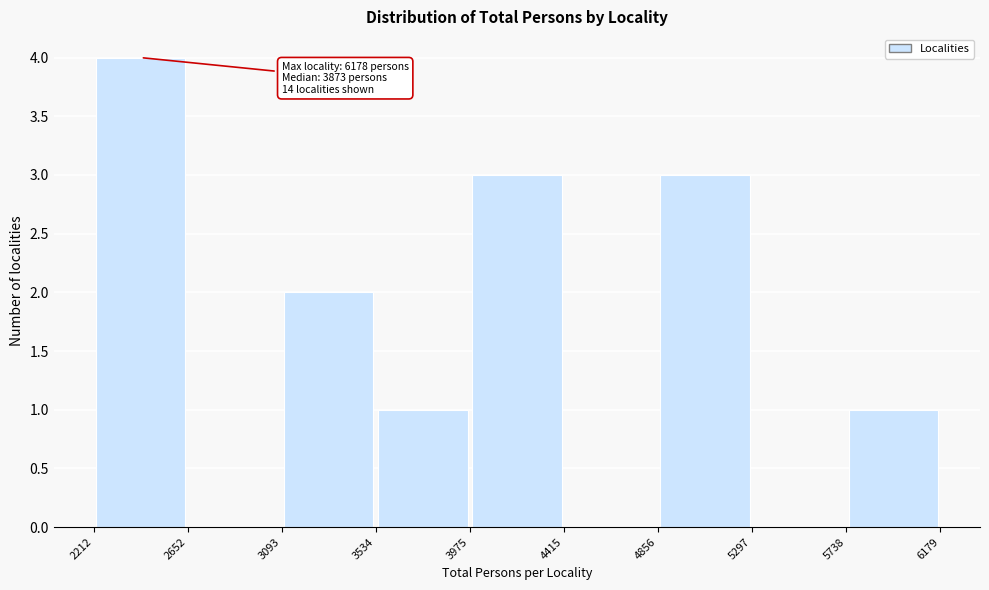

Over which range of the x-axis is the bar tallest?

2212 to 2652